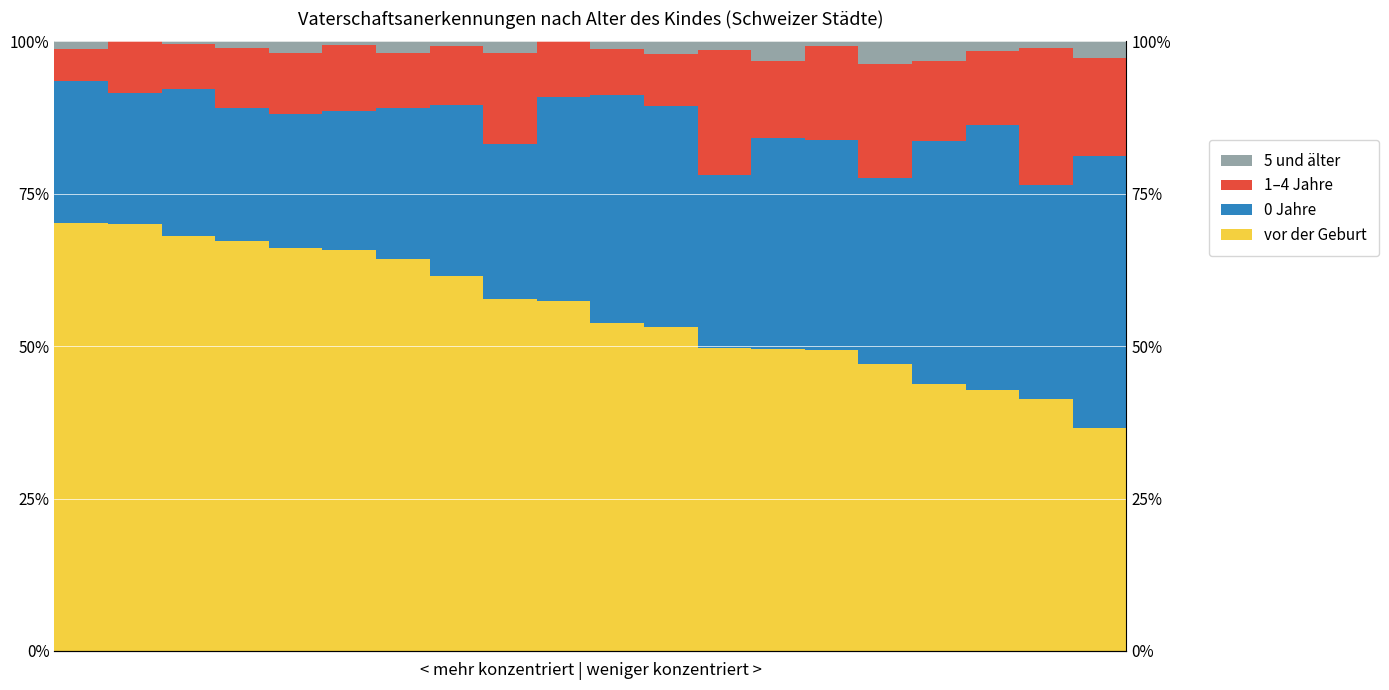

How many data points in 1–4 Jahre are less than 10?

9